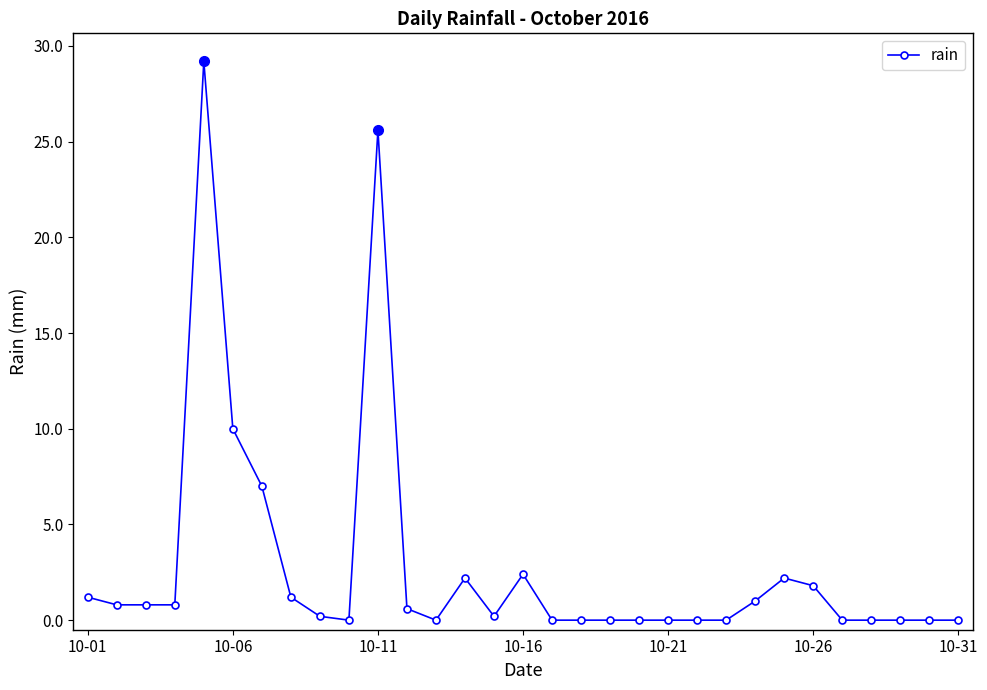

True or false: the data has more than 1 interior local peaks.

True